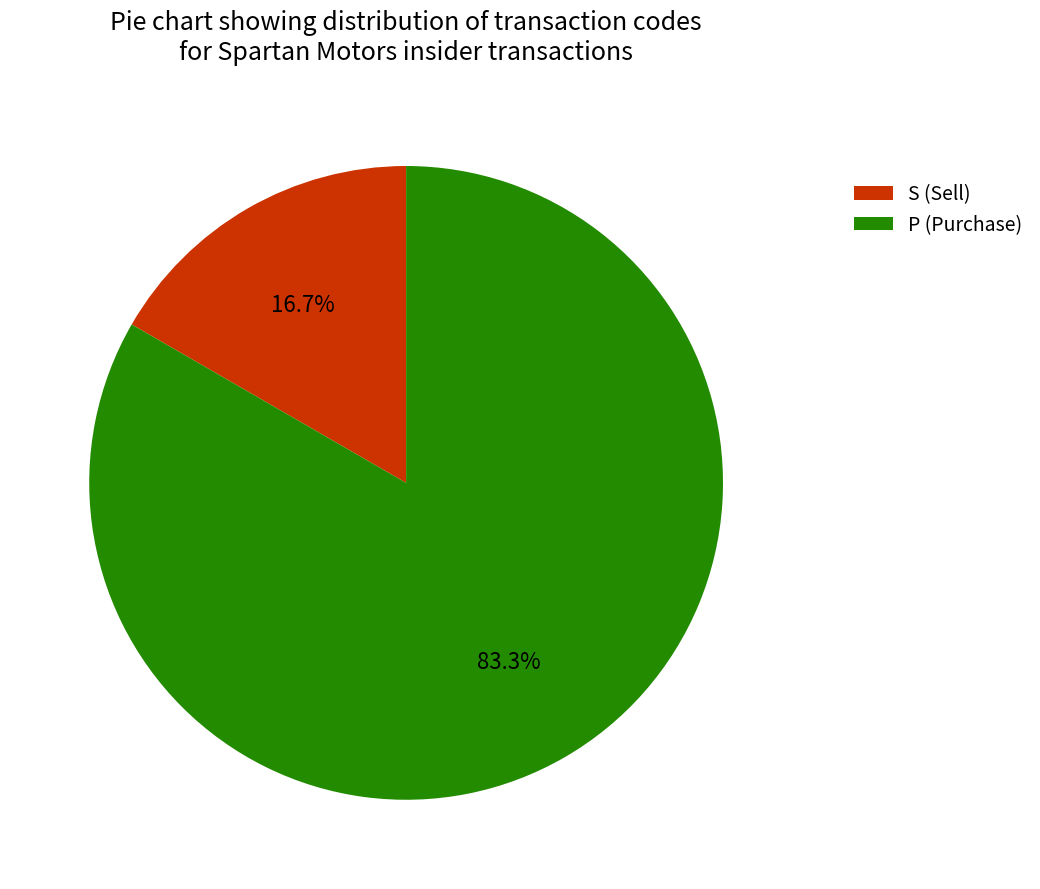

Which category has the biggest portion of the pie?

P